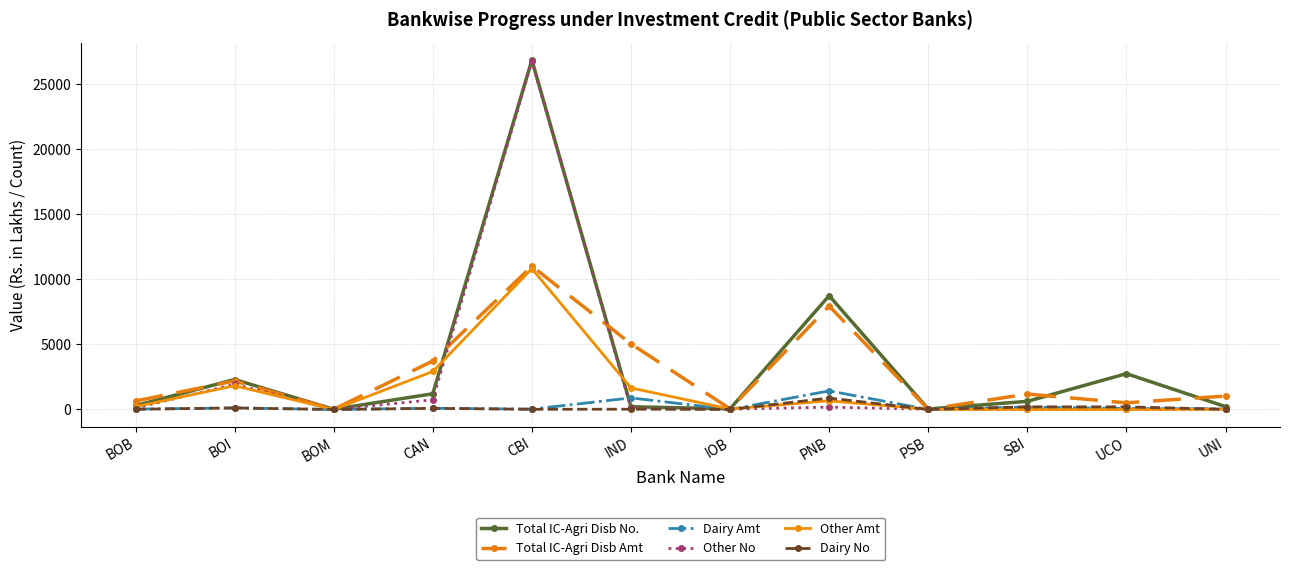

Is it true that Total IC-Agri Disb Amt equals 2106.7 at SBI?

False